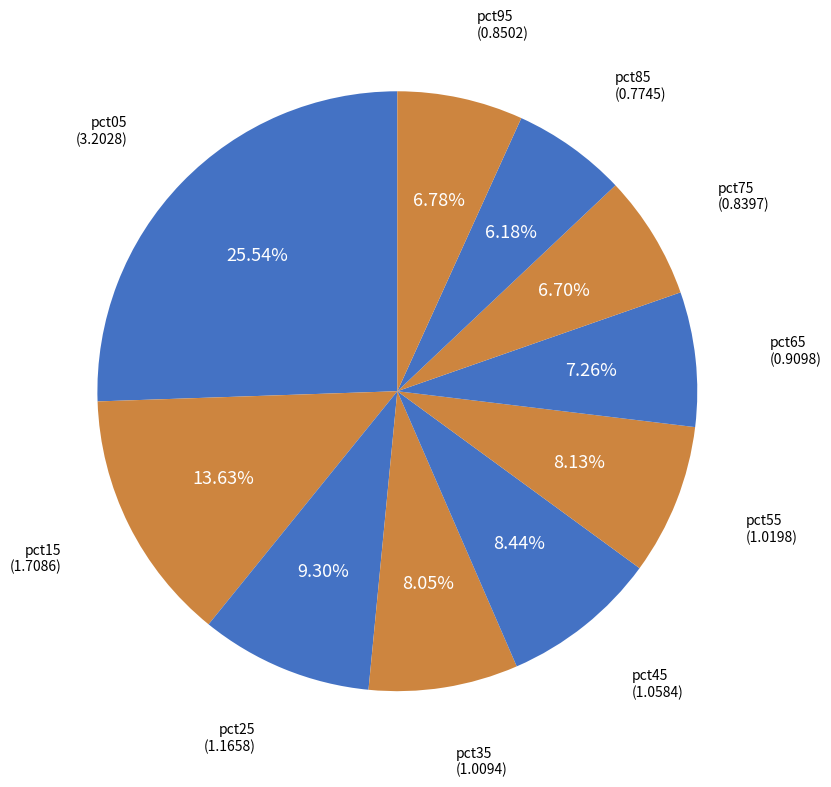

True or false: pct95 accounts for 15% of the total.

False